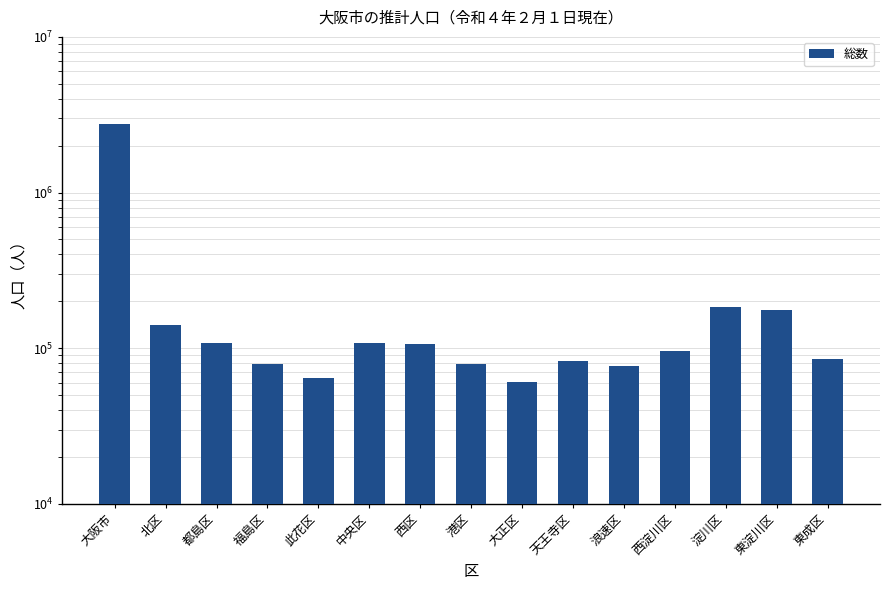

At which category does the chart reach its minimum across all series?

大正区